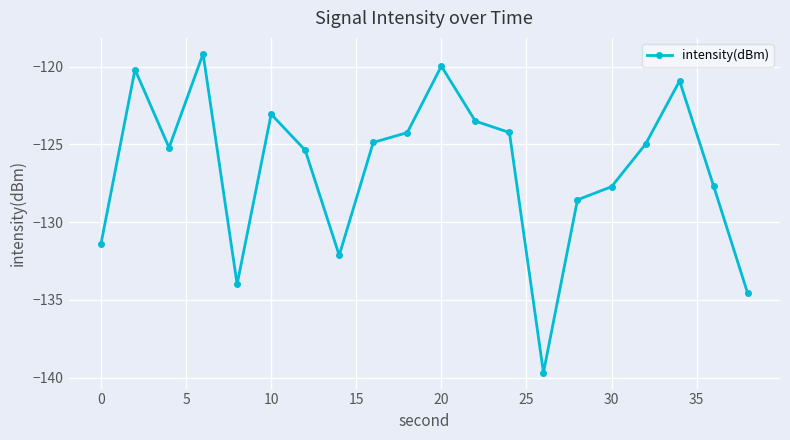

What is the sum of all values?

-2531.5